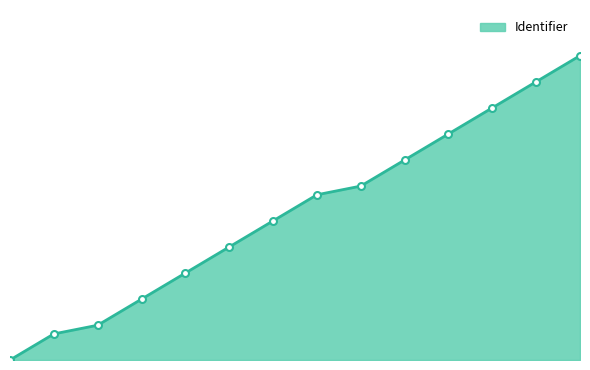

Does the chart have visible grid lines?

No